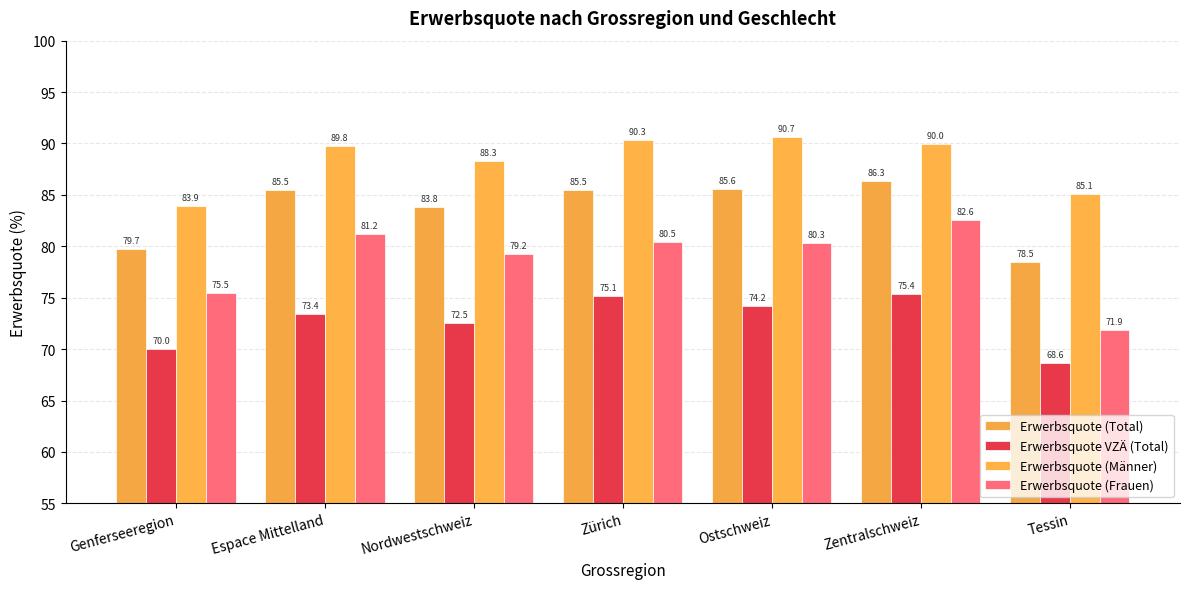

Reading left to right, transcribe all the data shown in this chart.

Erwerbsquote (Total): 79.7	85.5	83.8	85.5	85.6	86.3	78.5
Erwerbsquote VZÄ (Total): 70.0	73.4	72.5	75.1	74.2	75.4	68.6
Erwerbsquote (Männer): 83.9	89.8	88.3	90.3	90.7	90.0	85.1
Erwerbsquote (Frauen): 75.5	81.2	79.2	80.5	80.3	82.6	71.9